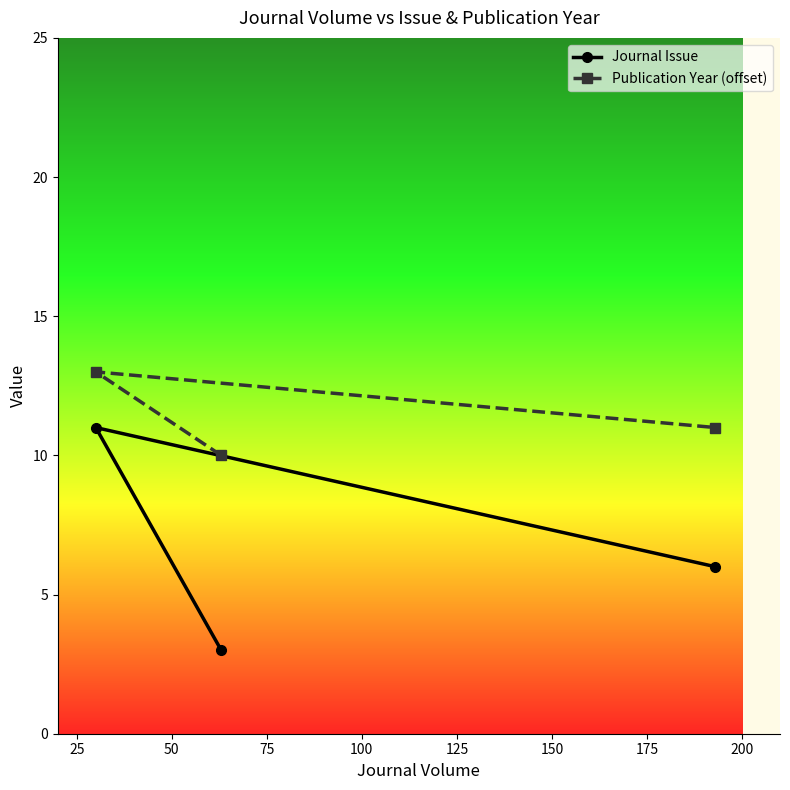

What is the difference between the maximum and second lowest values in the Journal Issue series?

5